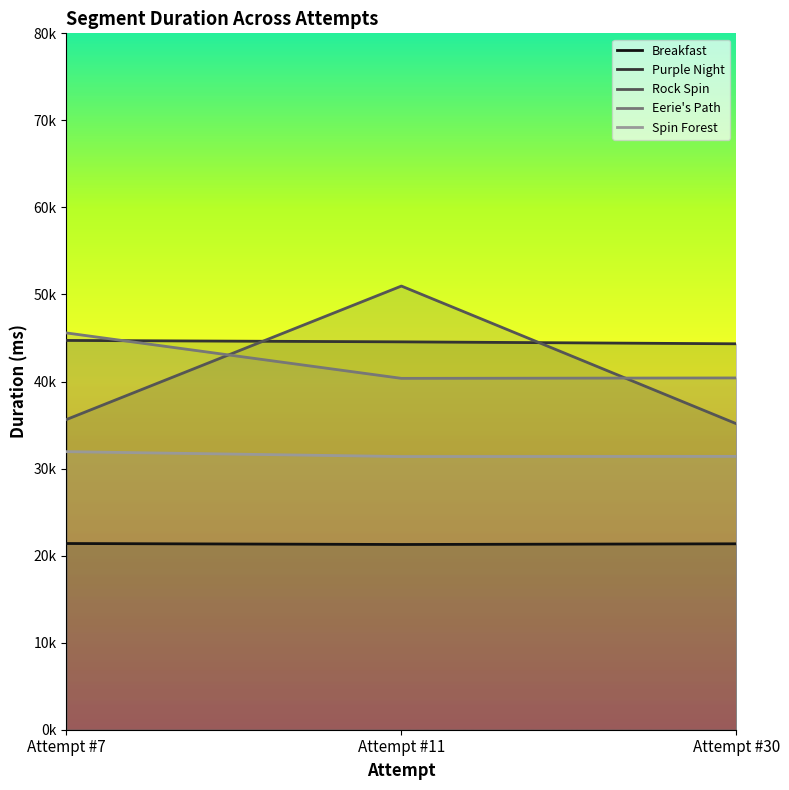

The Rock Spin series shows 35151 at Attempt #30. True or false?

True